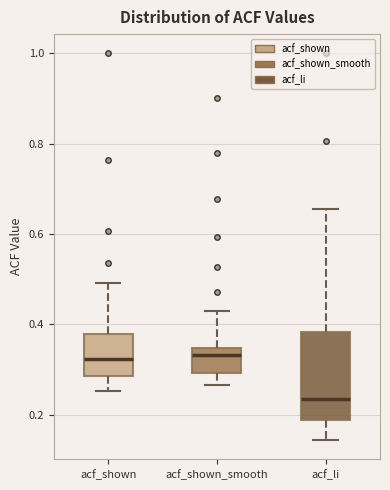

Reading left to right, transcribe this box plot: for each box, give where its median line is, the range the box spans, and where its two whiskers end, as read against the y-axis. The values are not printed on the chart, so give them approximately, as read against the axis.

acf_shown: median 0.32, box 0.28 to 0.38, whiskers 0.26 to 0.50
acf_shown_smooth: median 0.34 (just below the box's upper edge), box 0.30 to 0.34, whiskers 0.26 to 0.44
acf_li: median 0.24, box 0.18 to 0.38, whiskers 0.14 to 0.66